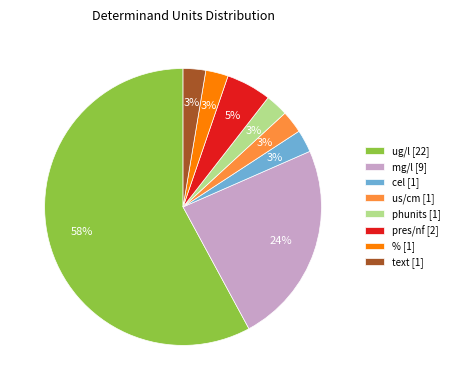

Do us/cm [1] and % [1] together represent more than half of the pie?

No